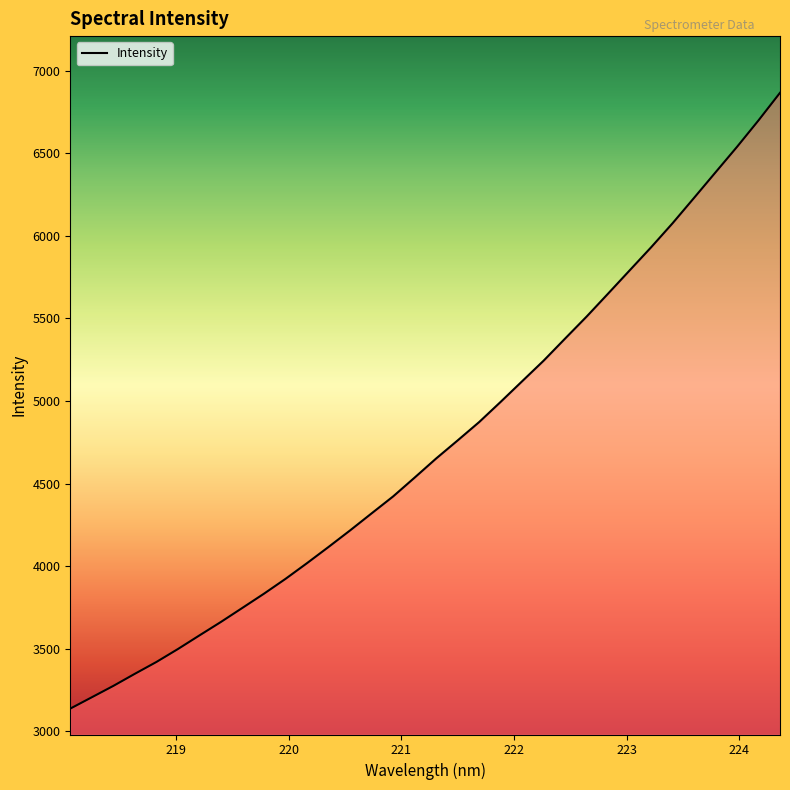

What is the smallest value displayed?

3136.7